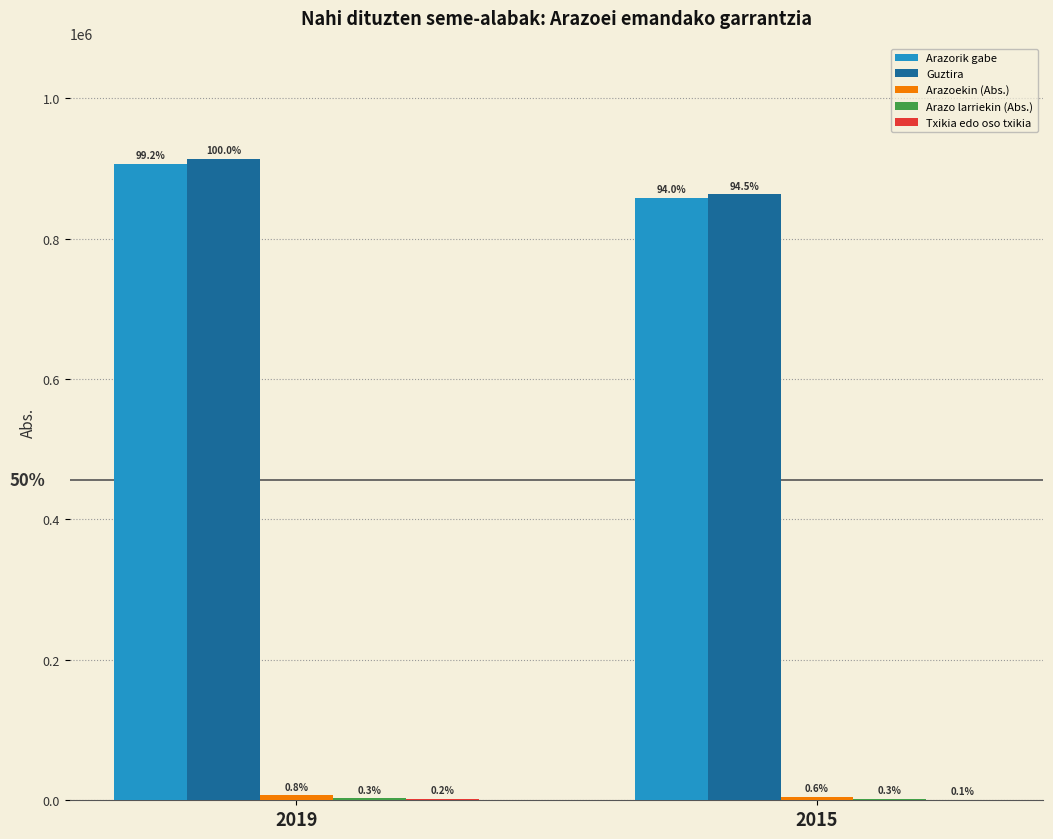

What is the average value of the Arazorik gabe series?

882484.5